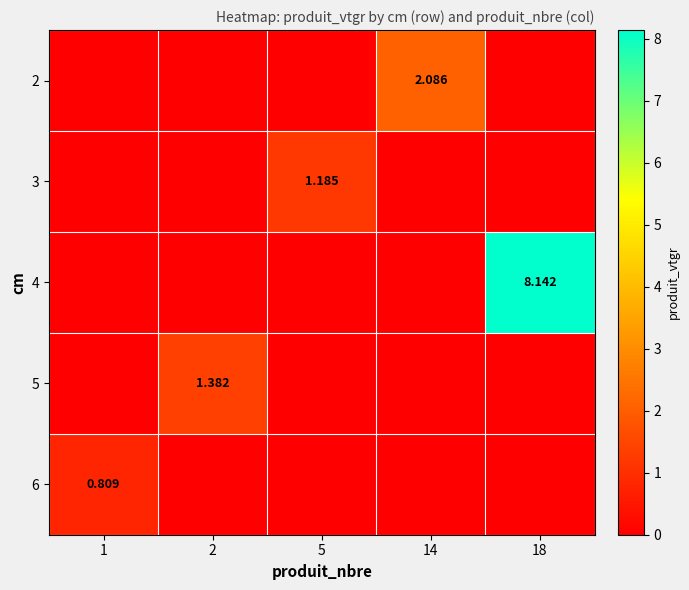

What is the total value across all series at 1?

0.8